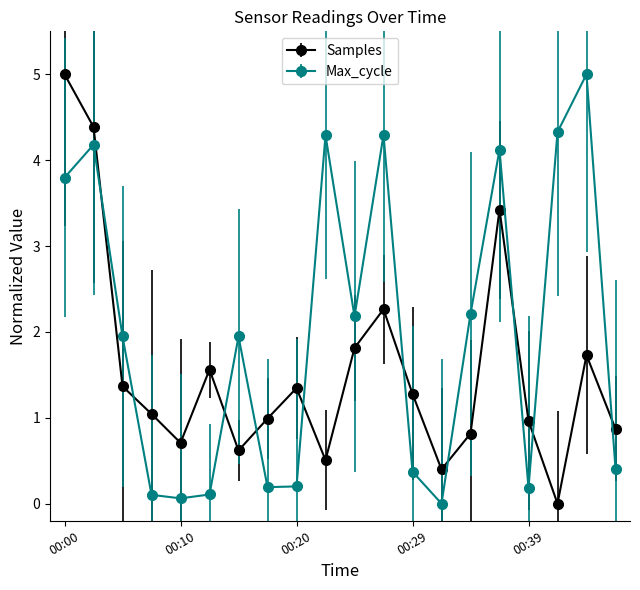

What is the sum of all Samples values?

31.1